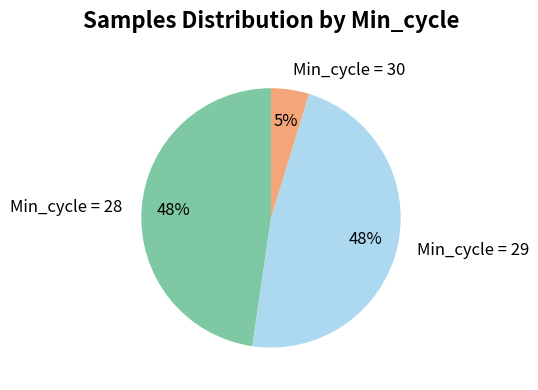

Is it true that Min_cycle = 30 is 5% of the pie?

True